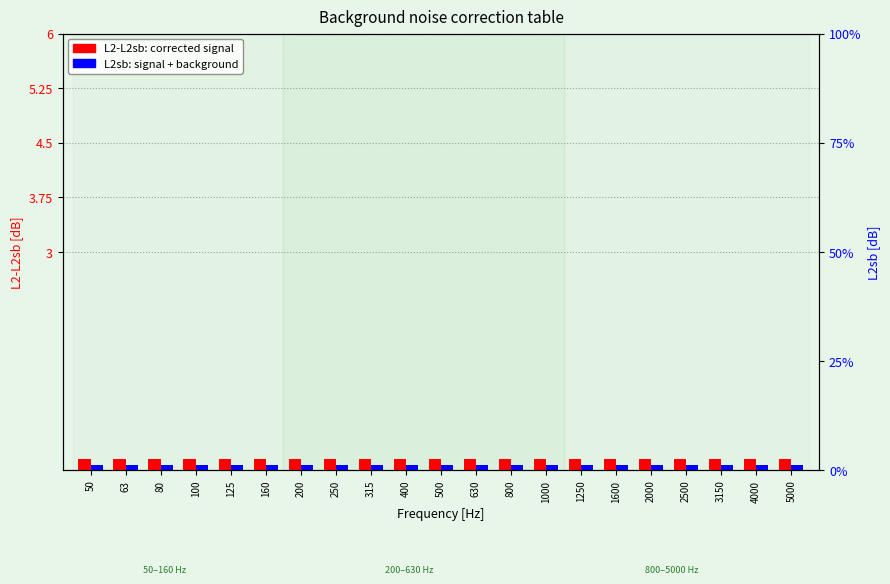

Between 50 and 100, which series saw the biggest shift?

L2-L2sb (corrected)